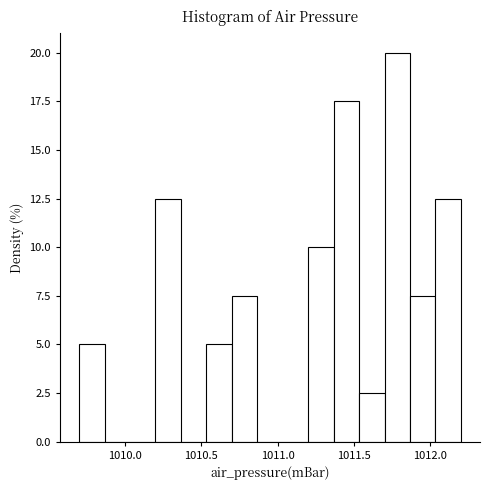

Around what value on the x-axis is the tallest bar? Give the approximate position of its centre, as read against the axis.

1011.80